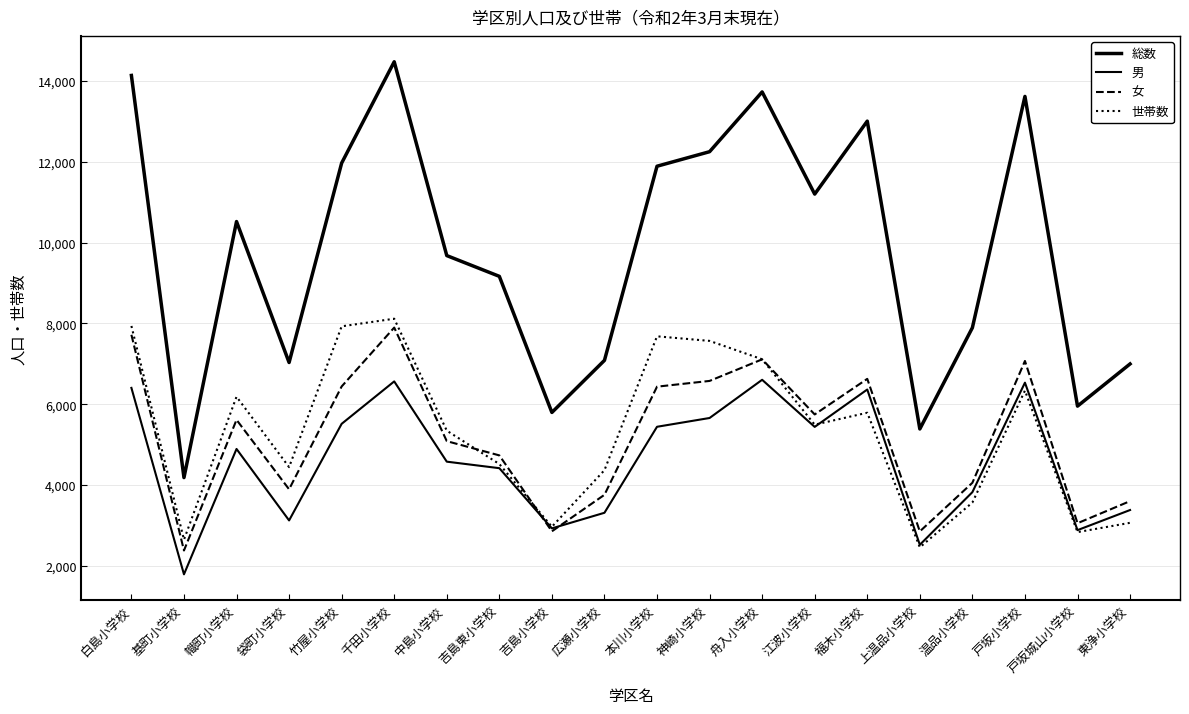

Count the number of categories in the chart.

20